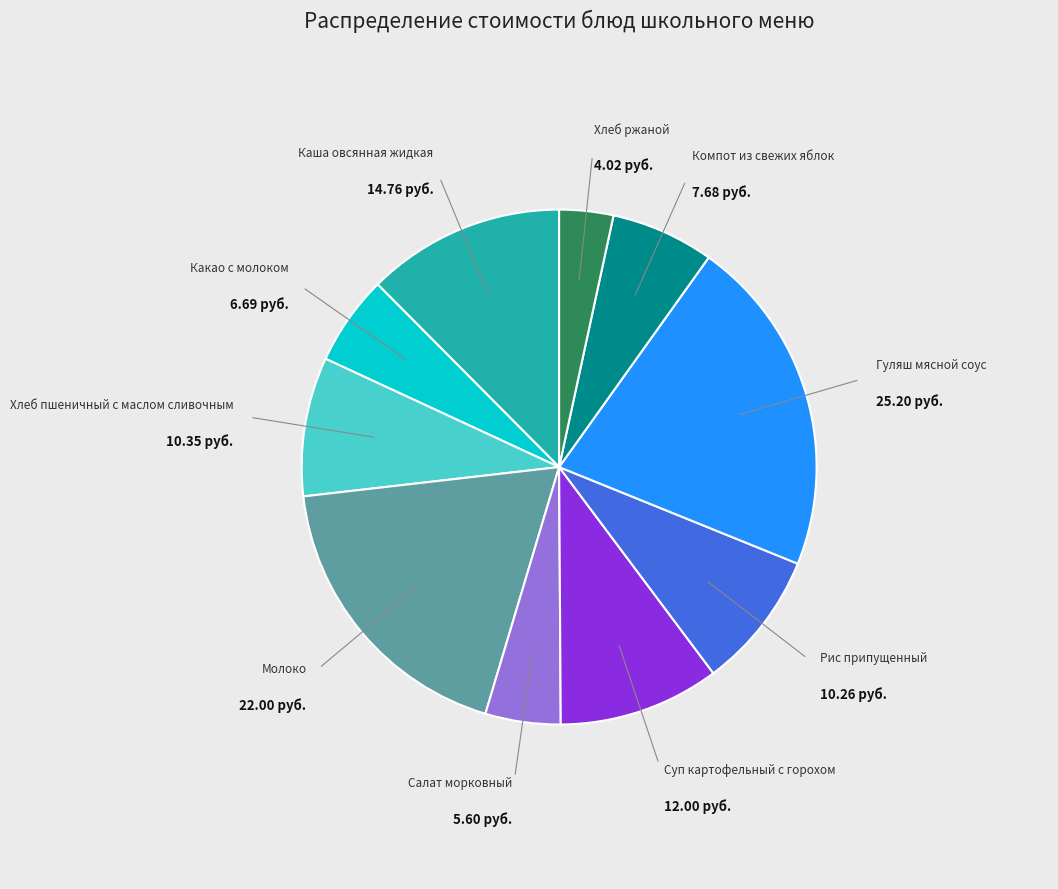

Is there a majority slice in this chart?

No